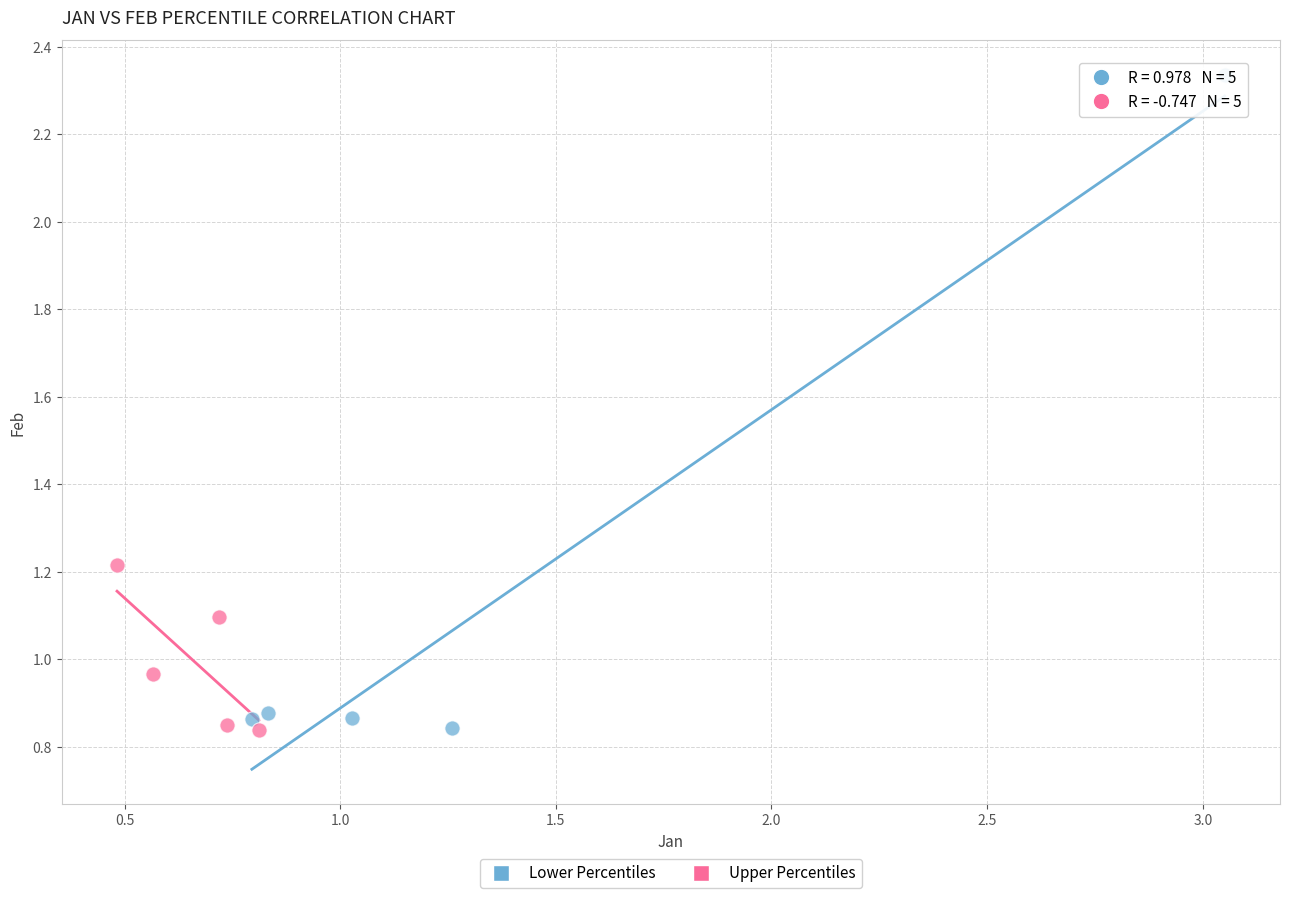

Which series reaches the maximum Y coordinate?

Lower Percentiles